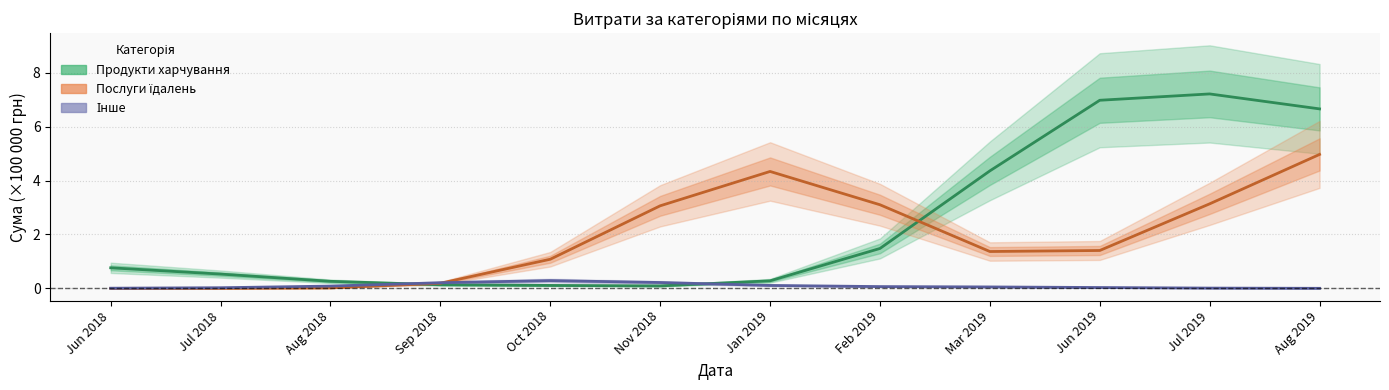

The value of Послуги їдалень at Aug 2019 is 5.0. True or false?

True